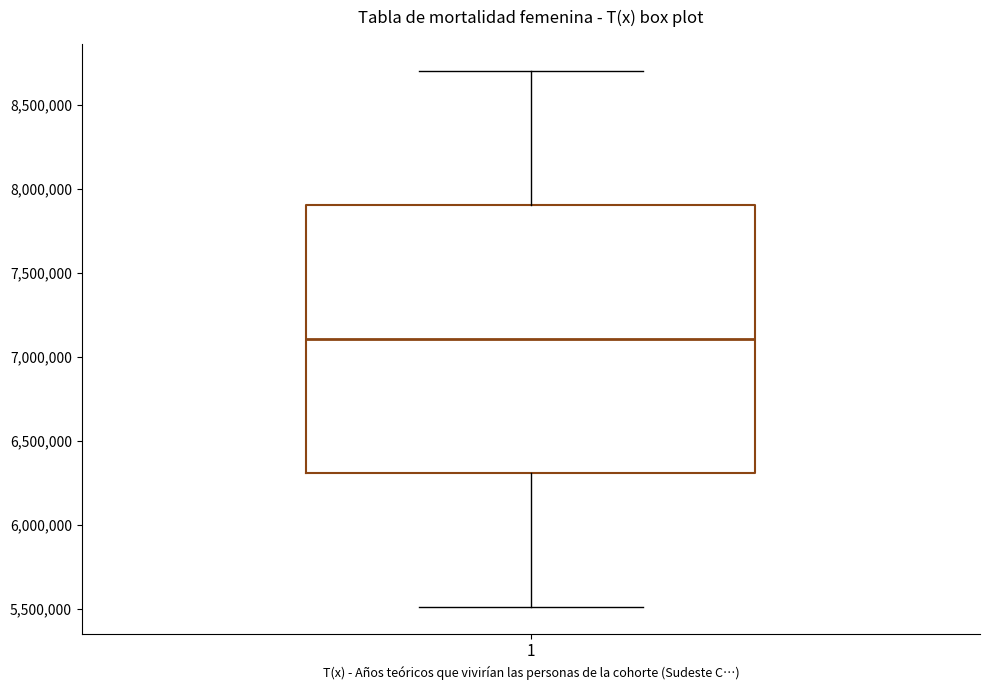

Where is the lower edge of the box at x = 1 on the y-axis? The values are not printed on the chart, so give them approximately, as read against the axis.

6300000